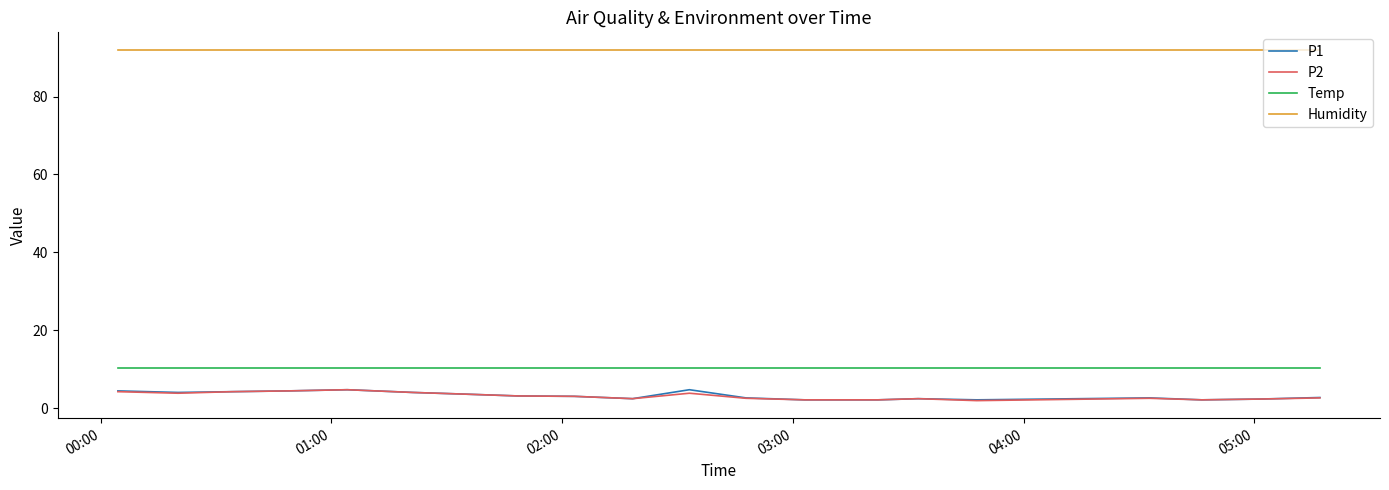

What is the difference between the maximum and minimum values in the P1 series?

2.6